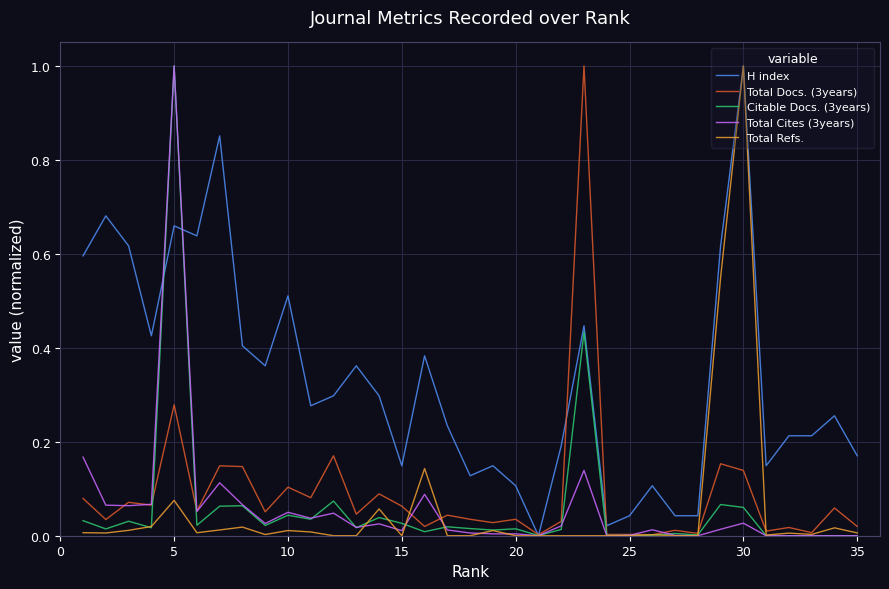

What is the difference between the maximum and minimum values in the Total Cites (3years) series?

1.0